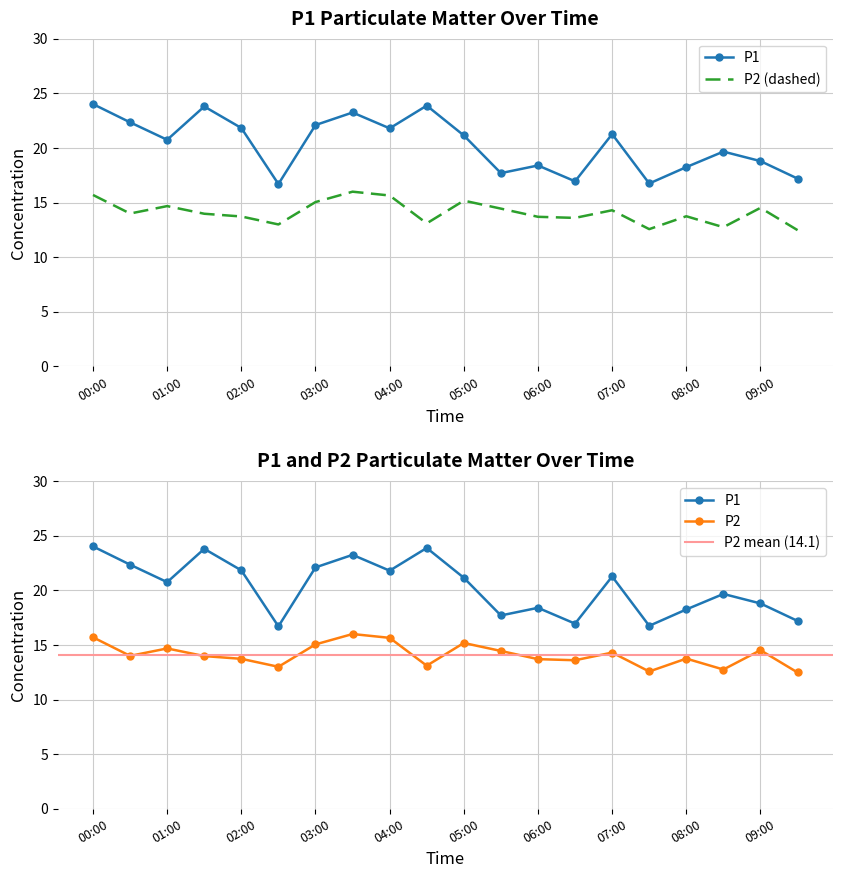

The value of P1 at 02:00 is 21.8. True or false?

True